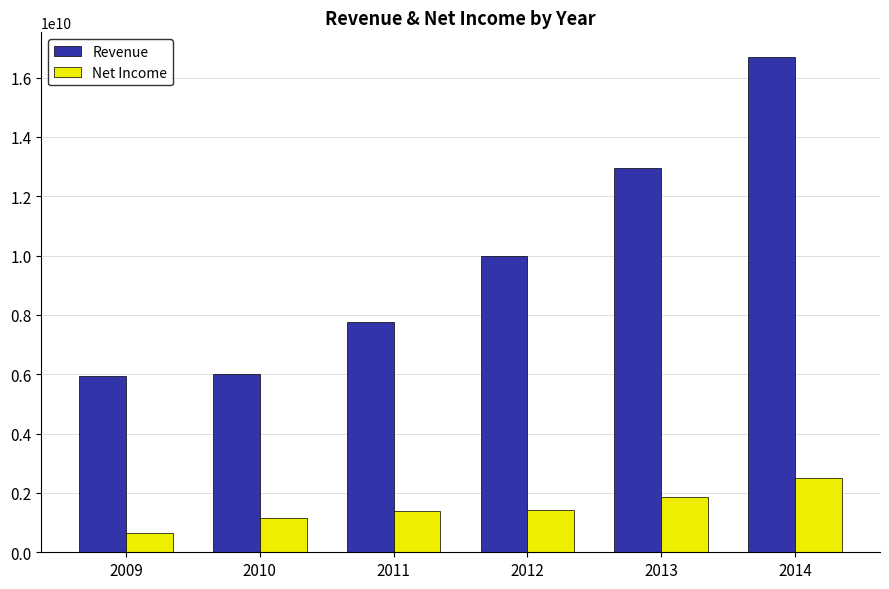

What is the approximate value of Net Income at 2009?

660920000